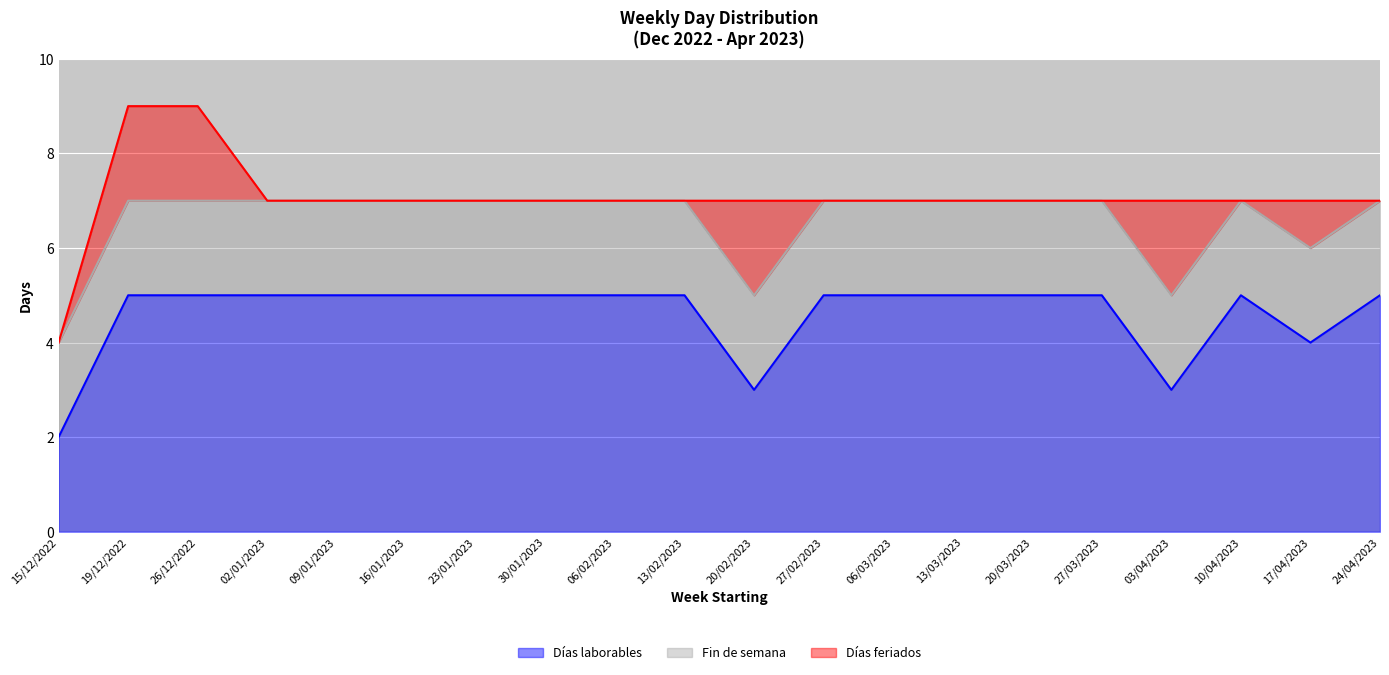

At which category is the sum across all series the highest?

19/12/2022